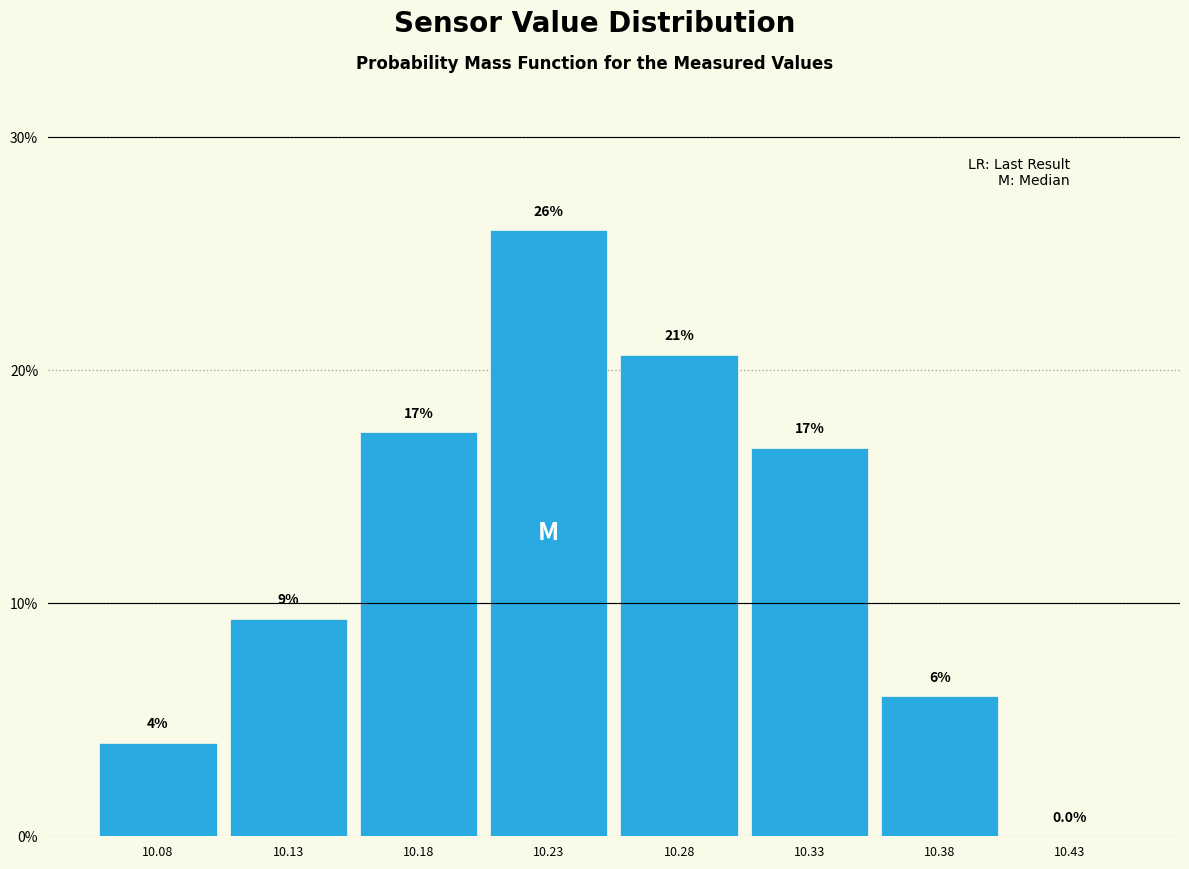

Reading left to right, extract all data points from this chart.

10.08=4.0	10.13=9.3	10.18=17.3	10.23=26.0	10.28=20.7	10.33=16.7	10.38=6.0	10.43=0.0